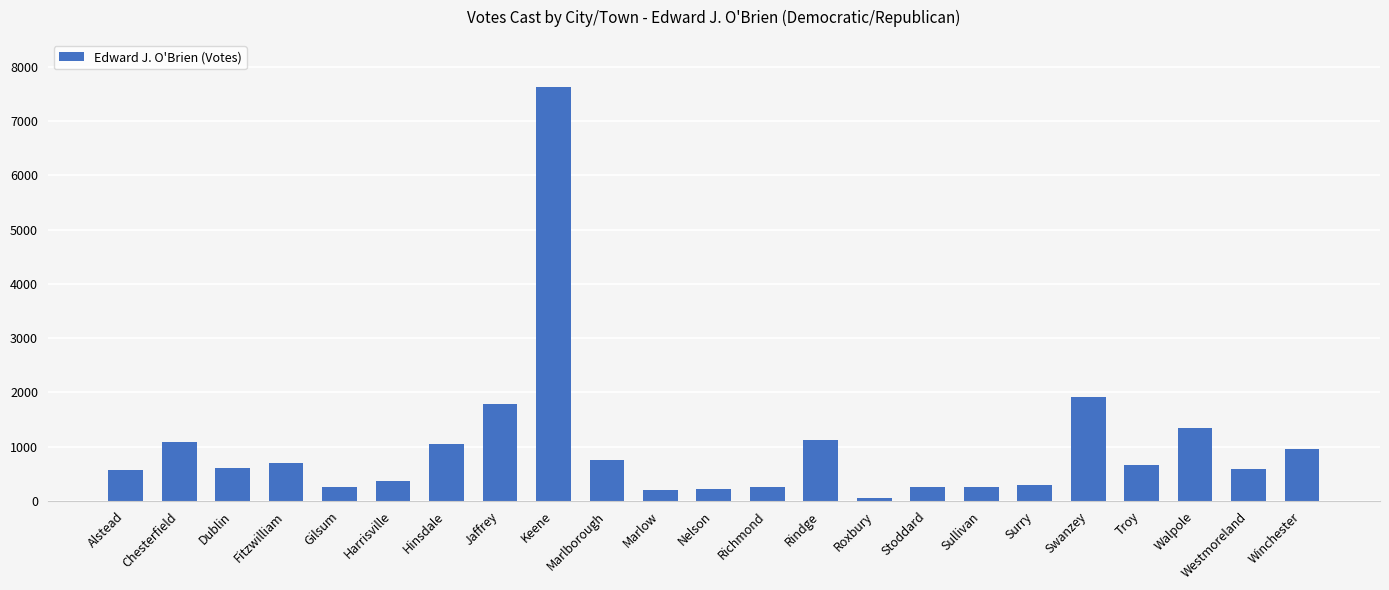

What is the ratio of the value at Alstead to the value at Walpole?

0.4